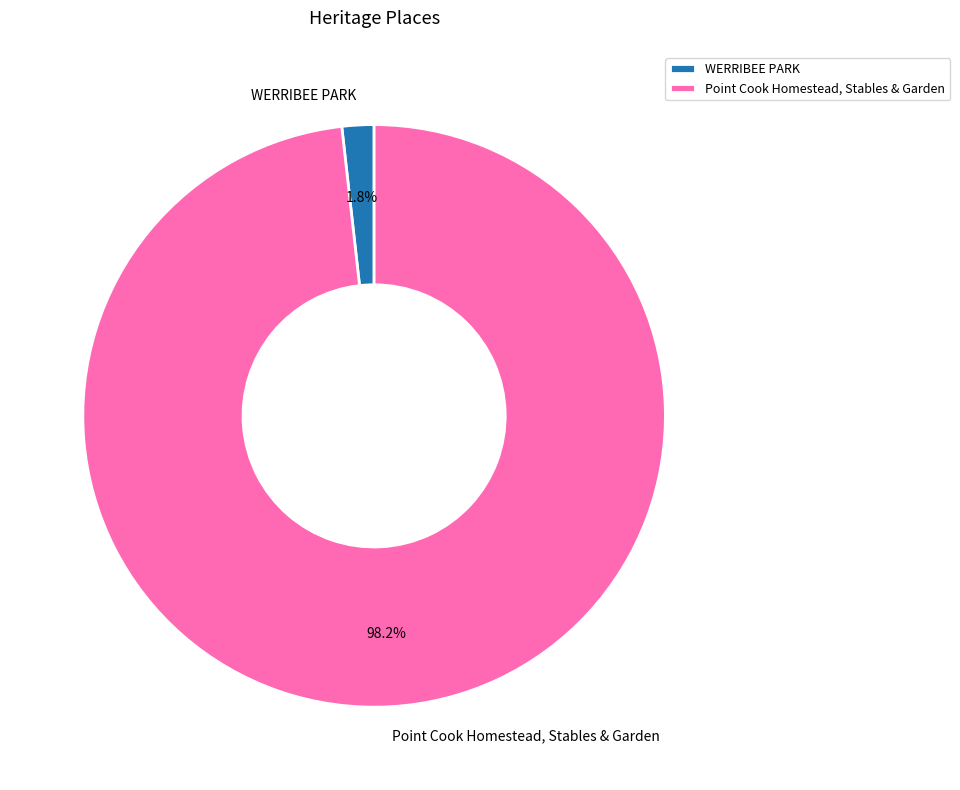

Rank the categories by value from lowest to highest.

WERRIBEE PARK, Point Cook Homestead, Stables & Garden